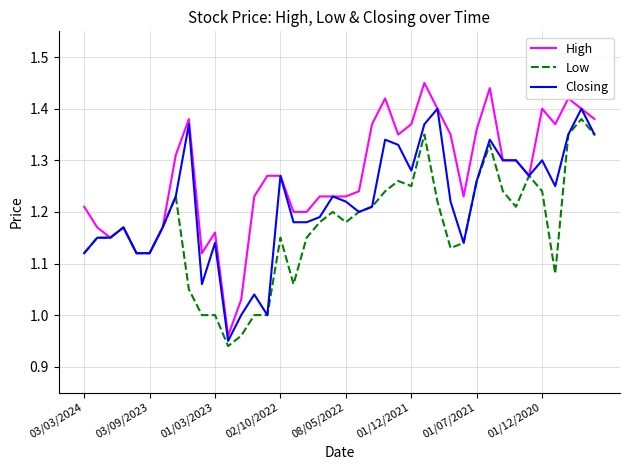

How many distinct data groups are displayed?

3